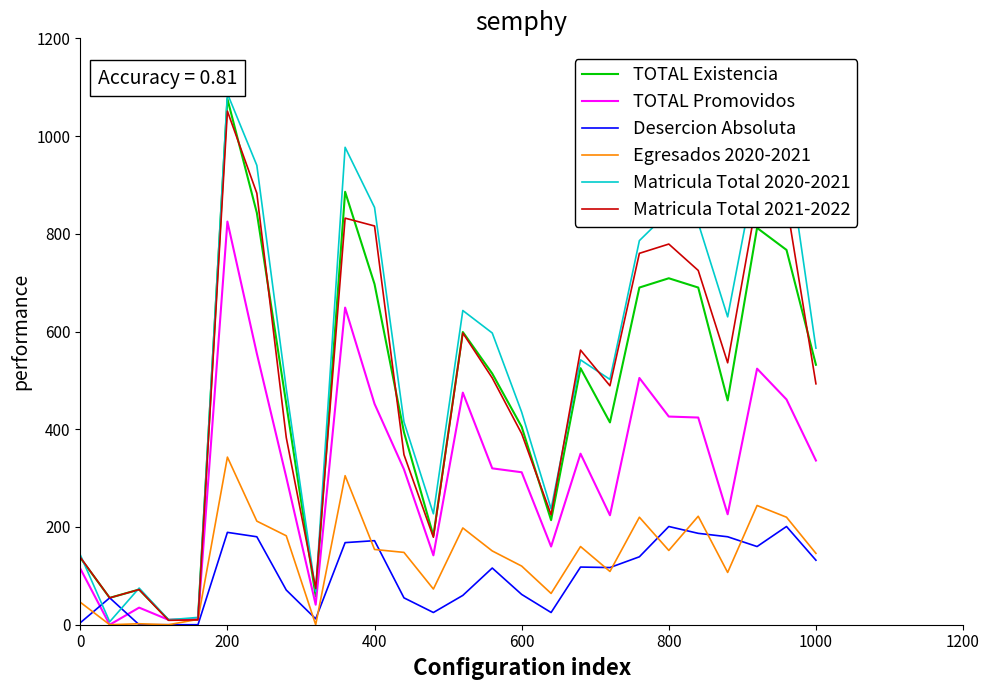

Which series has the largest range (max minus min)?

Matricula Total 2020-2021